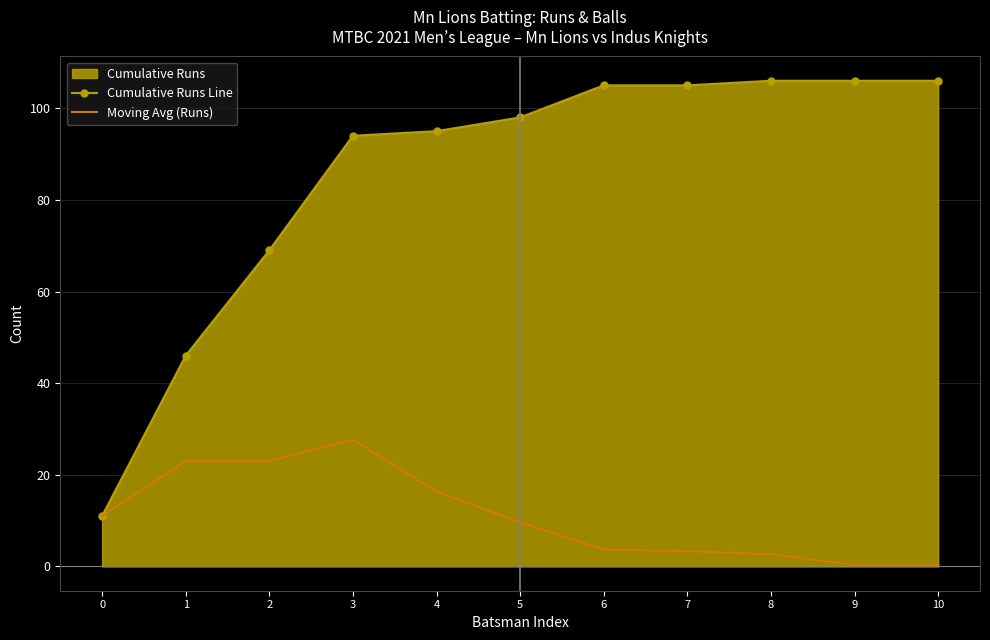

At which category is the sum across all series the highest?

3